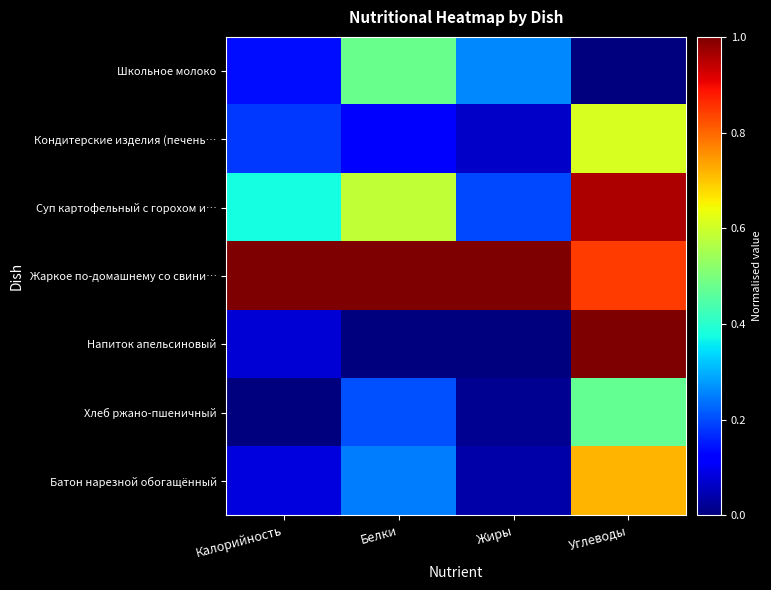

What is the total value across all series at Жиры?

1.6